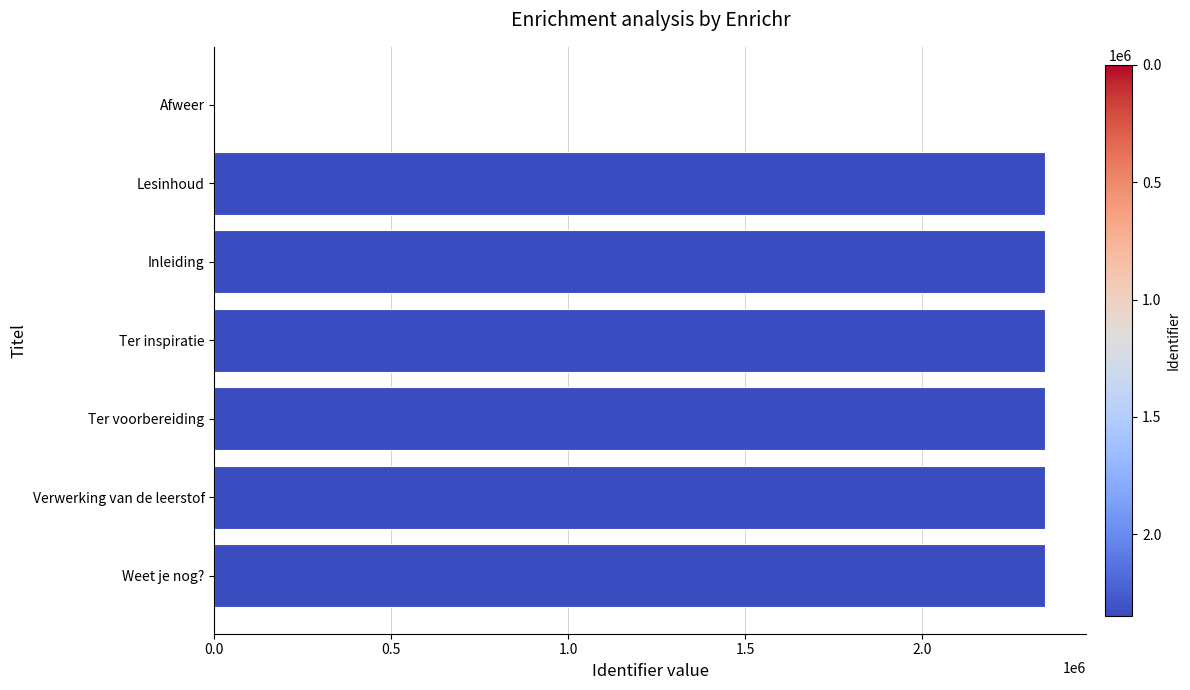

True or false: the data shows 601985 at Verwerking van de leerstof.

False